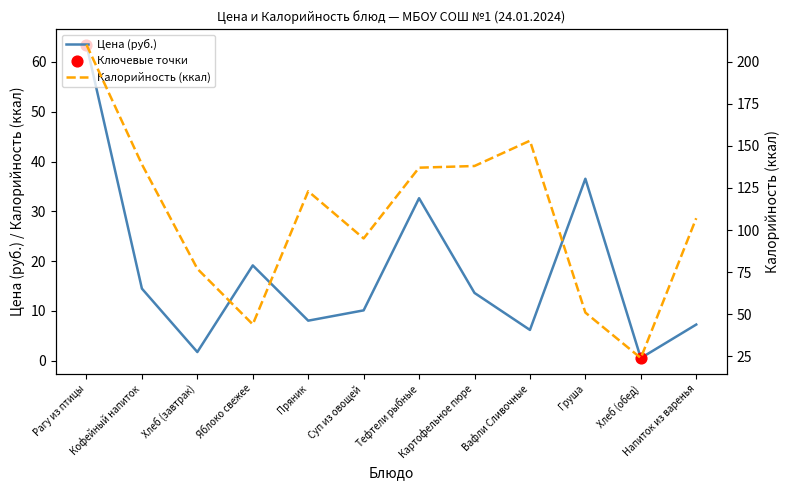

At which category is the sum across all series the highest?

Рагу из птицы